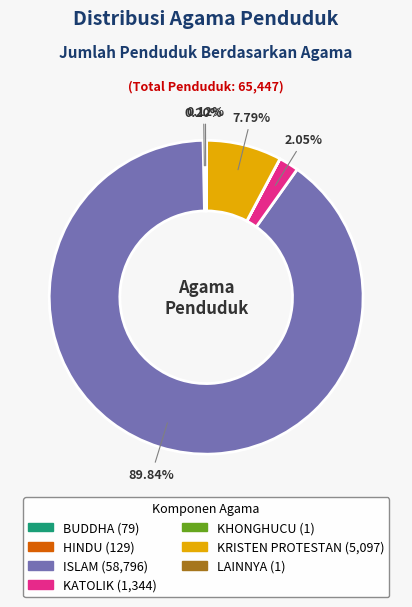

To the nearest percent, what is the average slice percentage?

14%